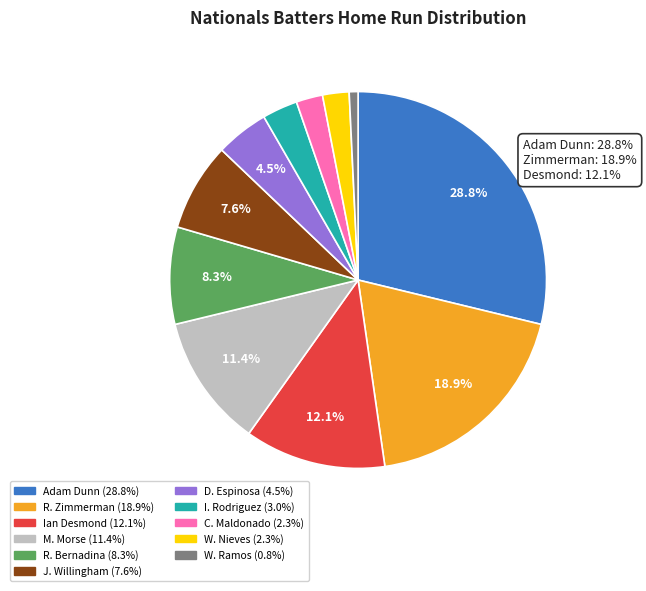

Does any single category account for the majority?

No